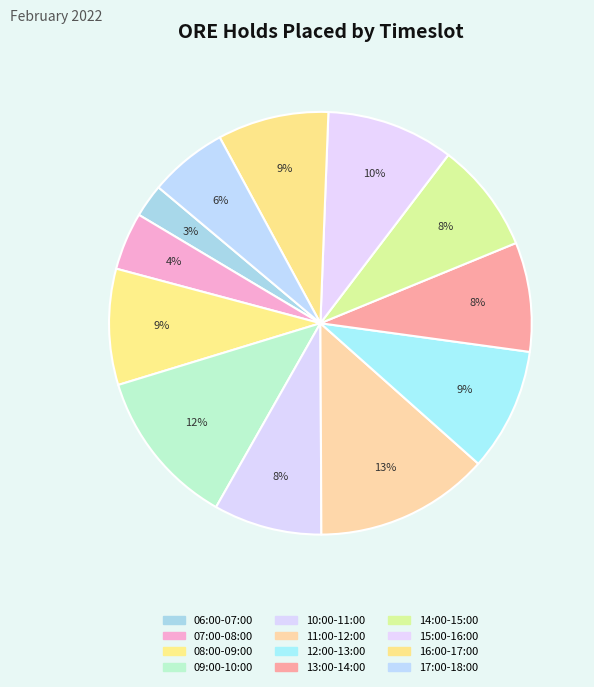

Which slice is the smallest?

06:00-07:00